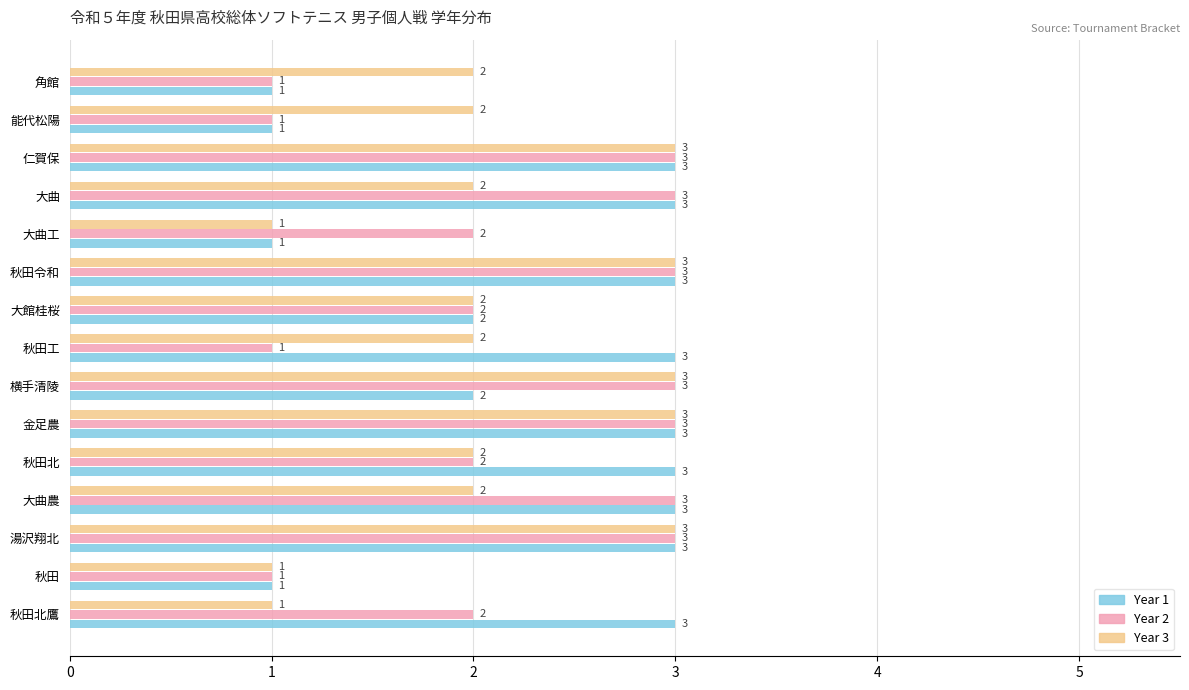

What is the maximum value for Year 3?

3